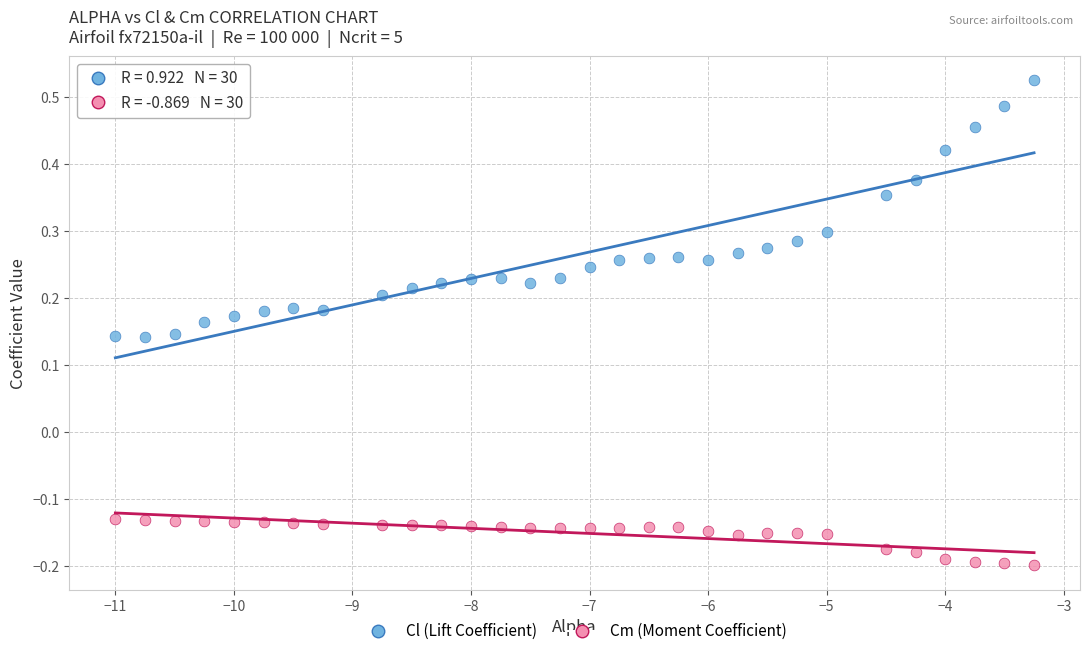

What are all the series names shown in the legend?

Cl (Lift Coefficient), Cm (Moment Coefficient)